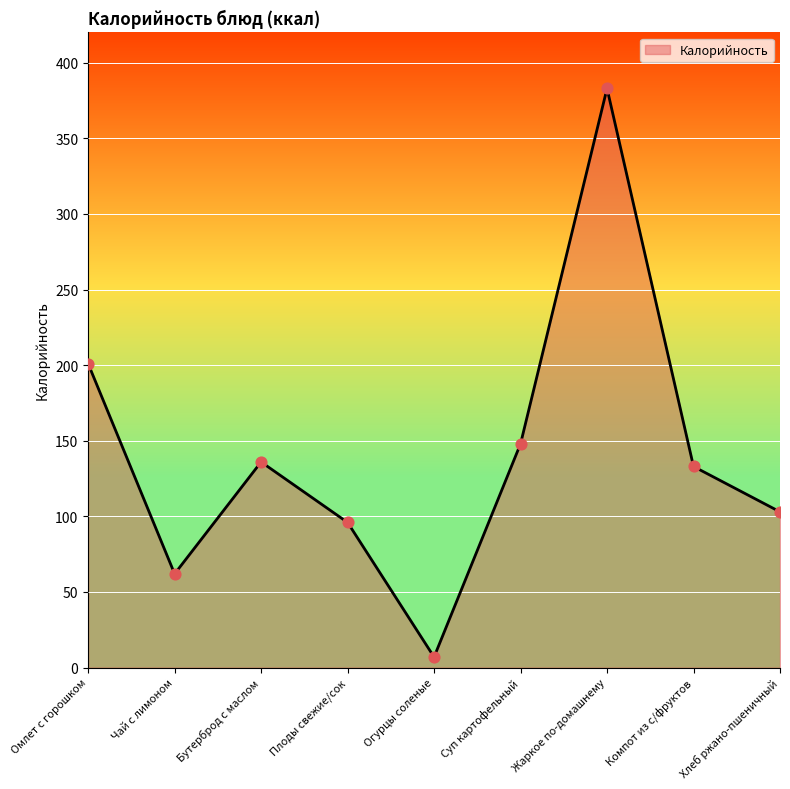

What is the change in value from Чай с лимоном to Суп картофельный?

+86